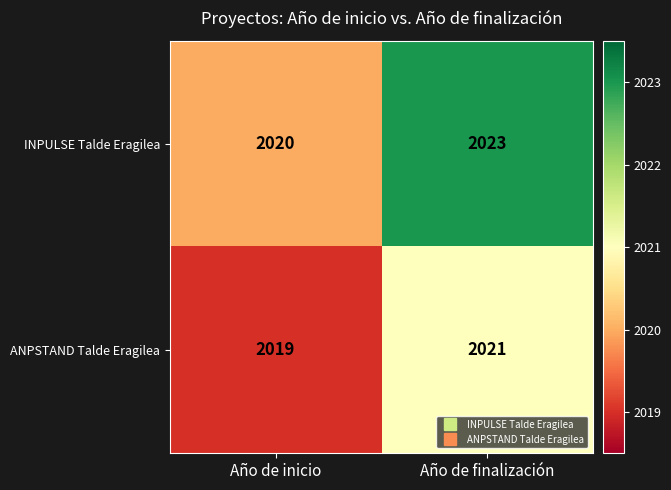

At which category is the sum across all series the highest?

Año de finalización